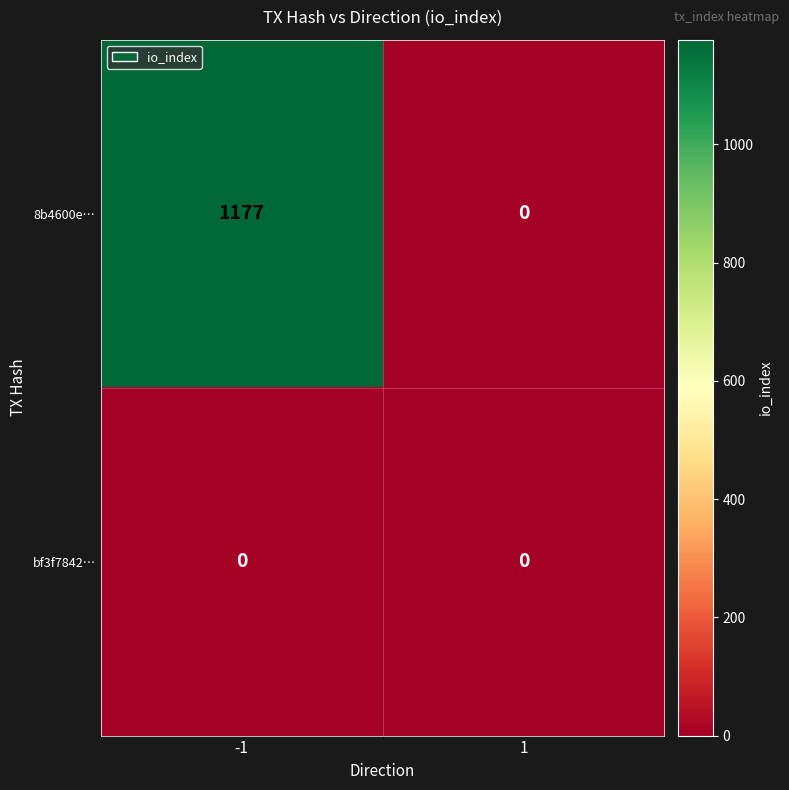

What is the greatest value displayed?

1177